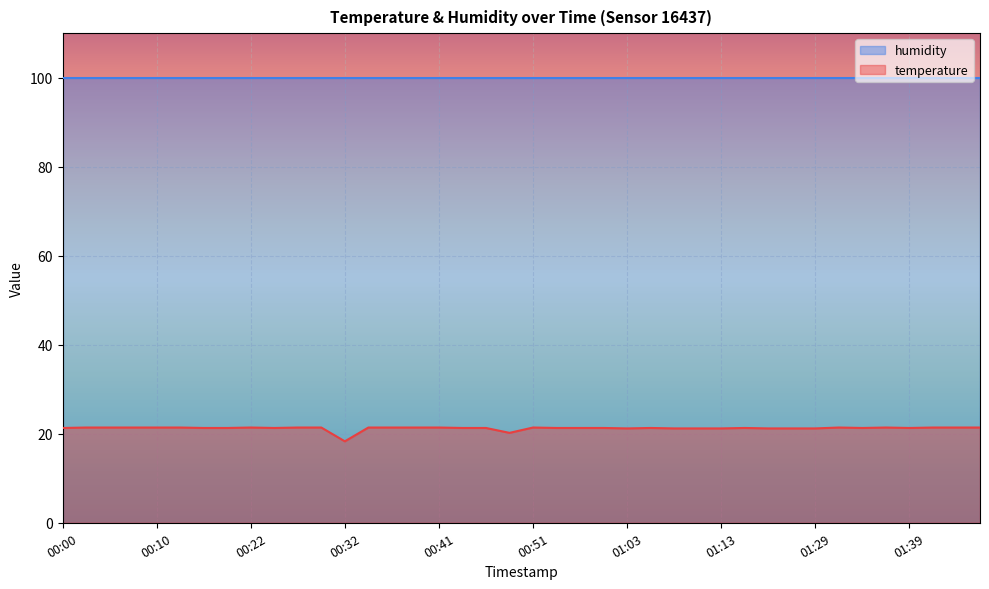

The chart shows a value of 18.3 at 00:32. True or false?

True